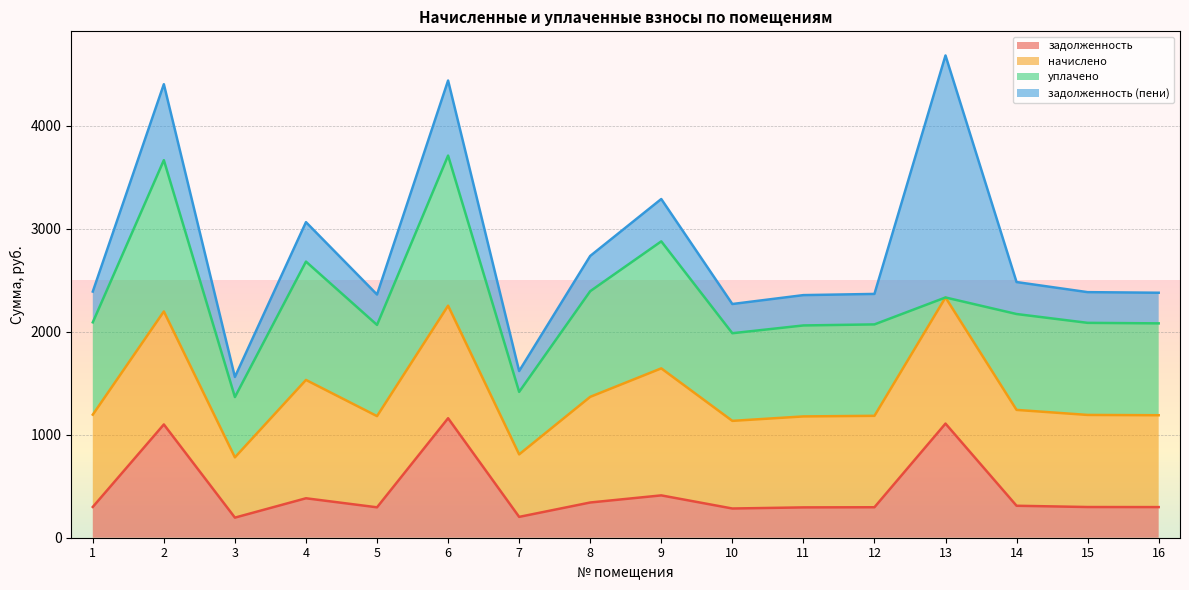

What is the difference between the maximum and second lowest values in the уплачено series?

883.9